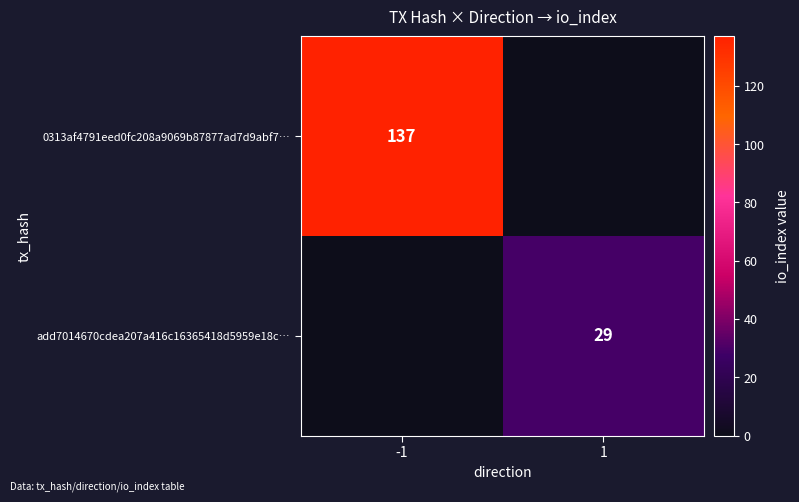

The value of 0313af4791eed0fc208a9069b87877ad7d9abf7… at -1 is 75. True or false?

False